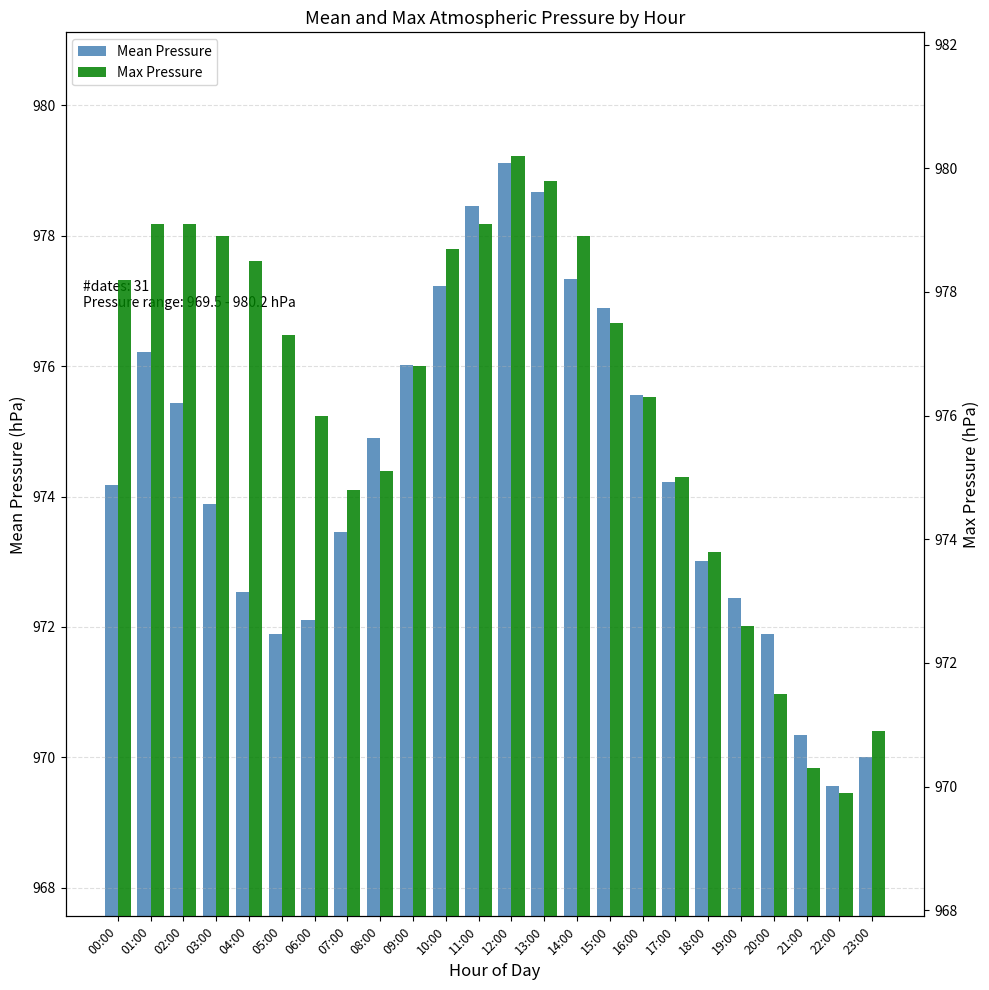

Where is Max Pressure nearest to the value 975?

17:00